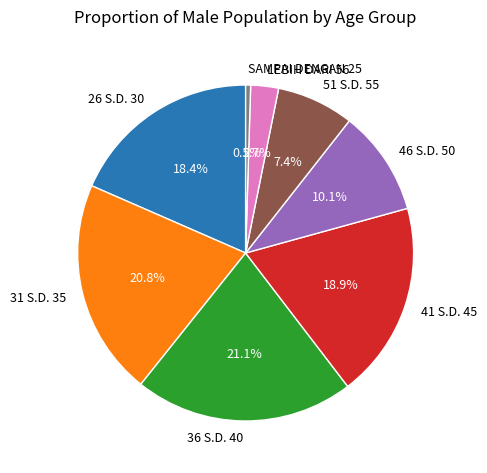

How many slices are in this pie chart?

8